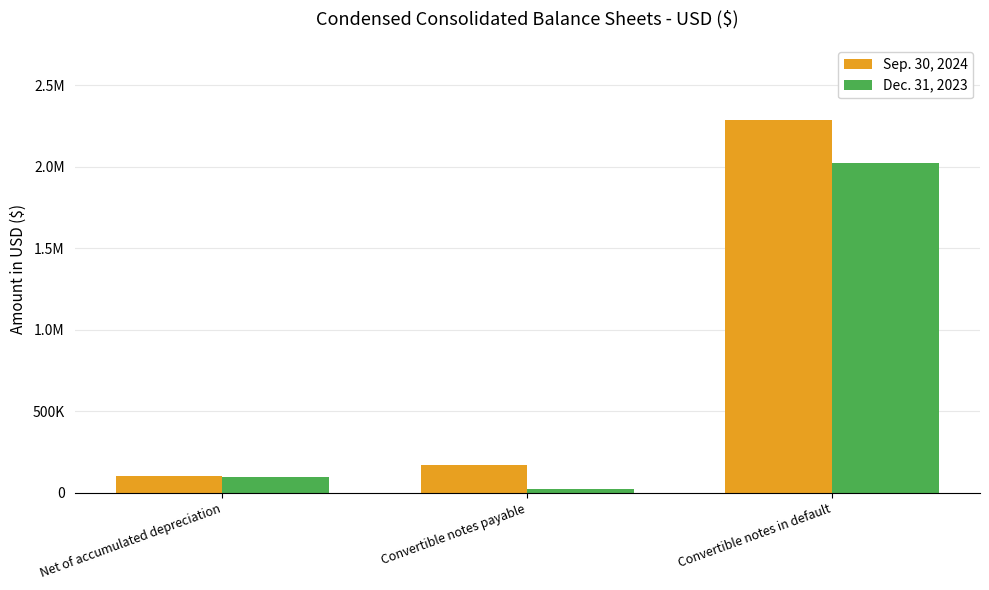

What is the label of the 2nd bar from the right?

Convertible notes payable